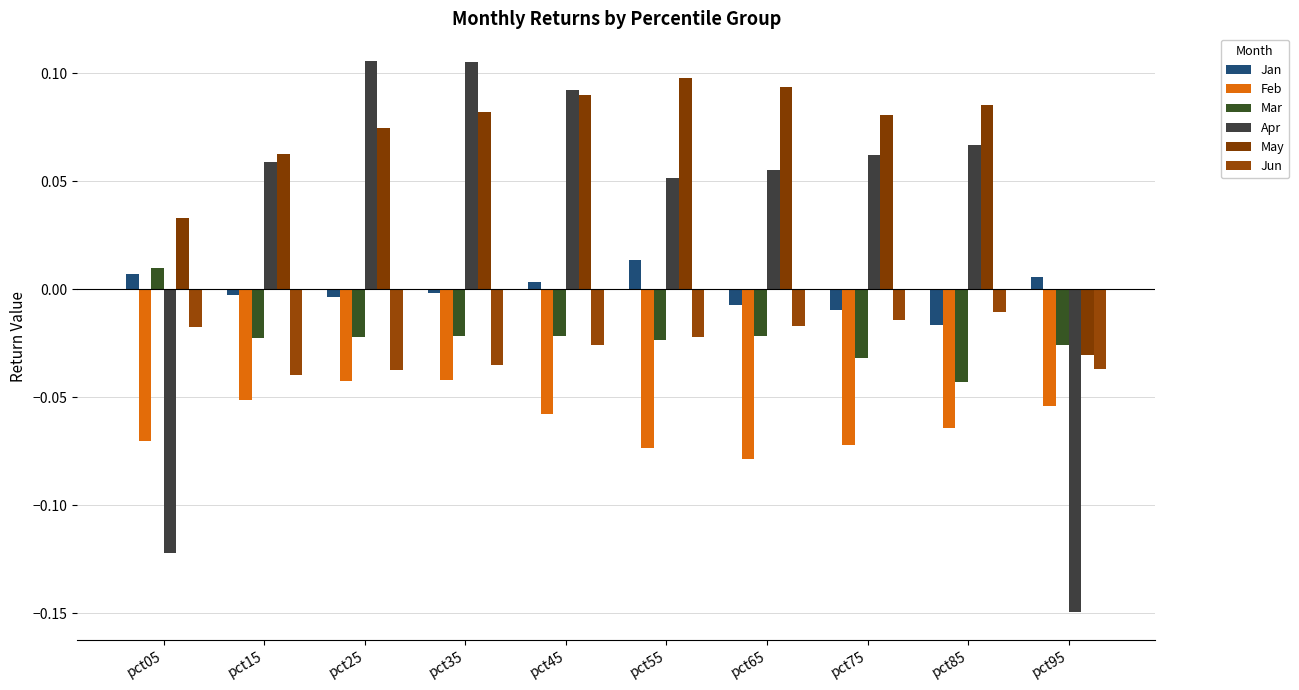

At how many categories does at least one series exceed 0?

10